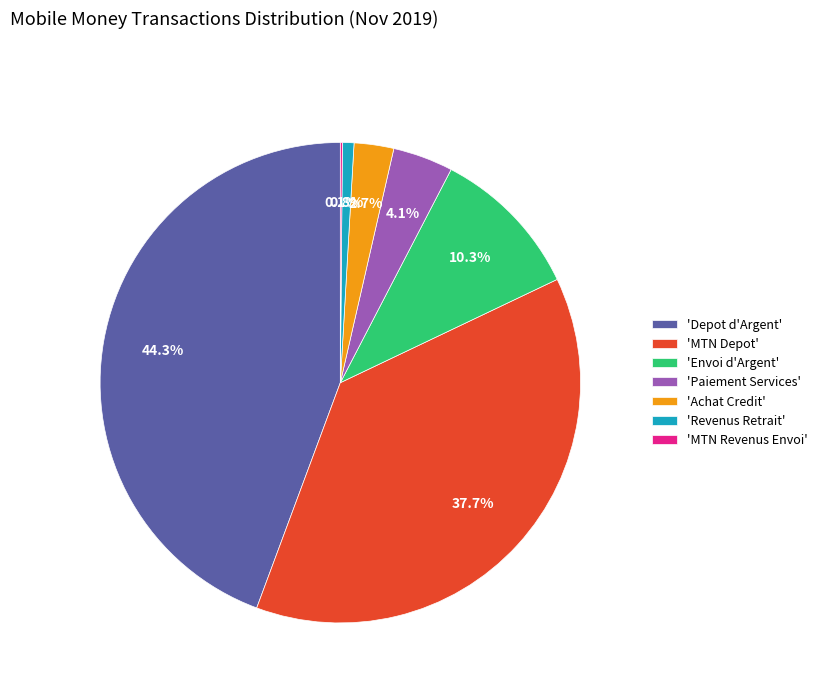

Which category has the biggest portion of the pie?

'Depot d'Argent'